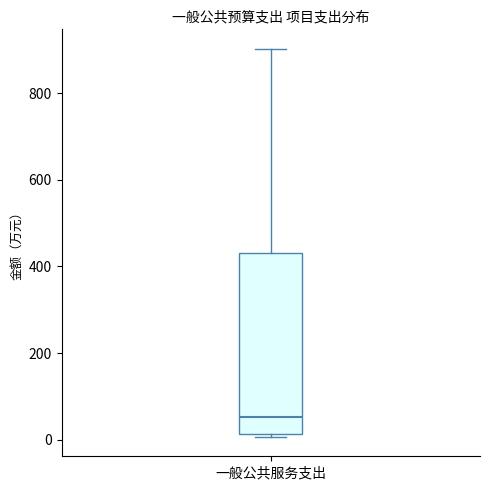

Transcribe this box plot: give where the median line is, the range the box spans, and where the two whiskers end, as read against the y-axis. The values are not printed on the chart, so give them approximately, as read against the axis.

median 60, box 20 to 440, whiskers 0 to 900